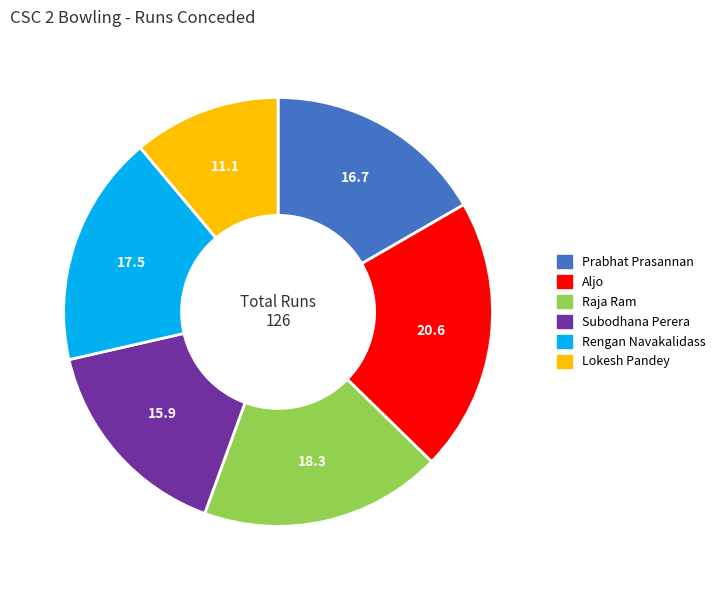

Does Lokesh Pandey account for over 50% of the chart?

No